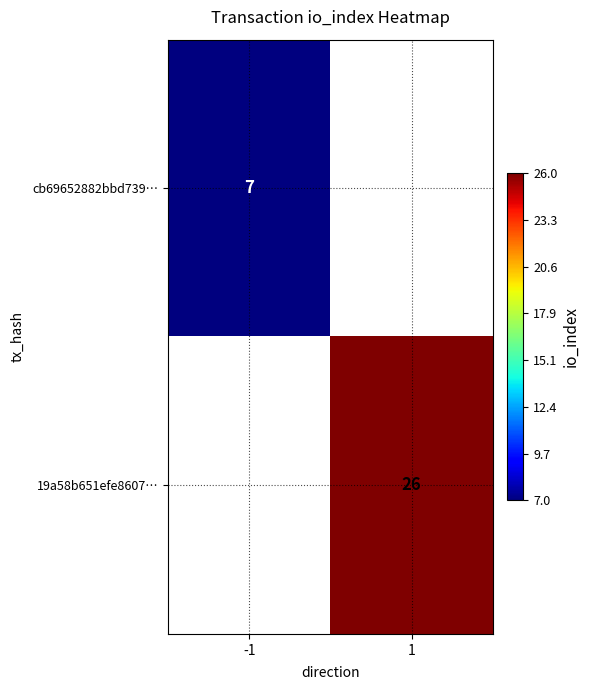

Is it true that cb69652882bbd739… equals 7 at -1?

True